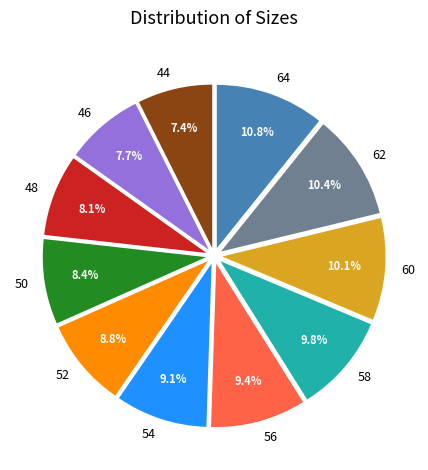

Is there any slice that represents more than half of the pie?

No